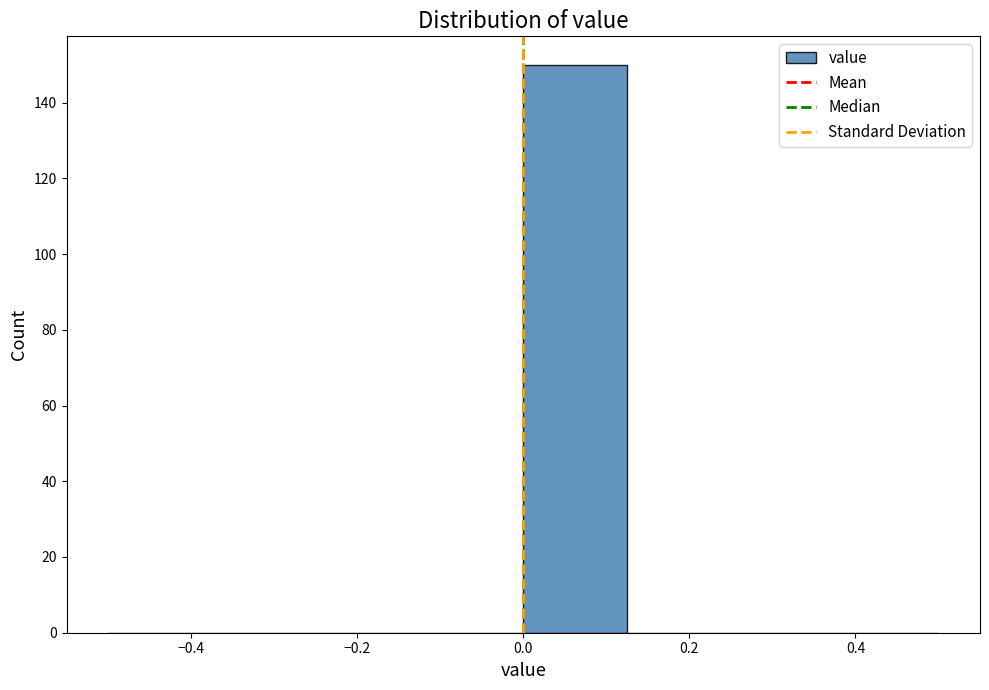

Reading left to right, list every bar in this chart as the range it spans on the x-axis followed by its height. Neither the bar edges nor the heights are printed on the chart, so give them approximately, as read against the axes.

-0.500 to -0.375: 0
-0.375 to -0.250: 0
-0.250 to -0.125: 0
-0.125 to 0.000: 0
0.000 to 0.125: 150
0.125 to 0.250: 0
0.250 to 0.375: 0
0.375 to 0.500: 0